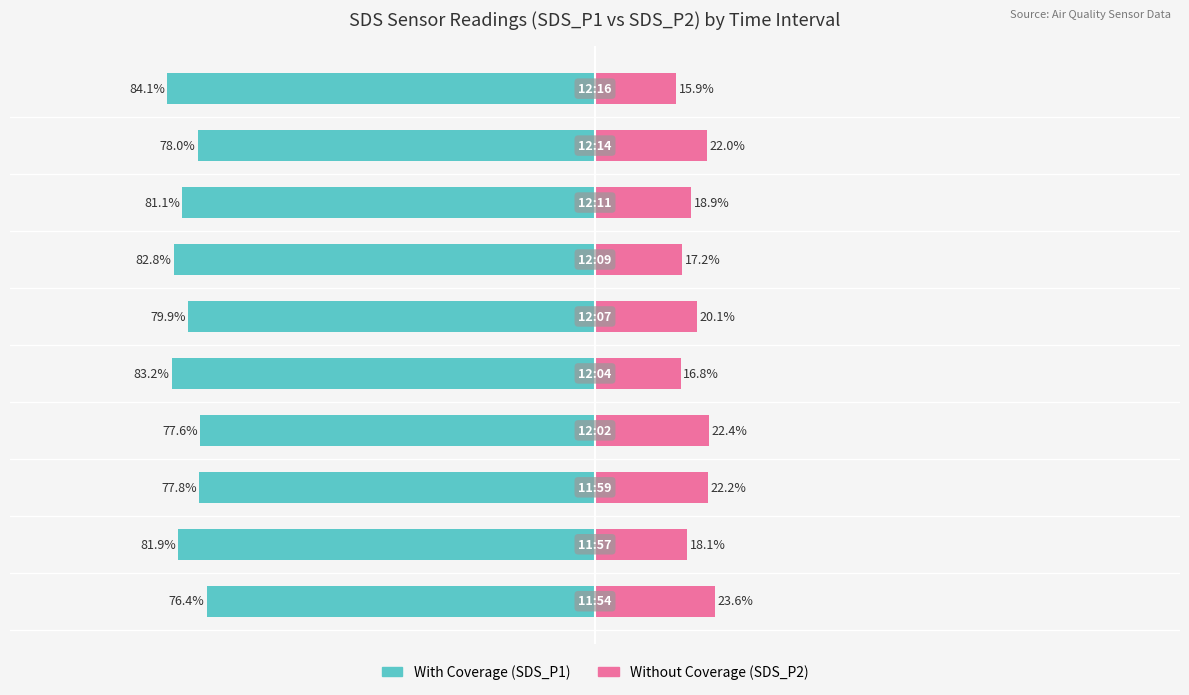

Reading right to left, list all the values displayed in this chart.

With Coverage: -84.1	-78.0	-81.1	-82.8	-79.9	-83.2	-77.6	-77.8	-81.9	-76.4
Without Coverage: 15.9	22.0	18.9	17.2	20.1	16.8	22.4	22.2	18.1	23.6